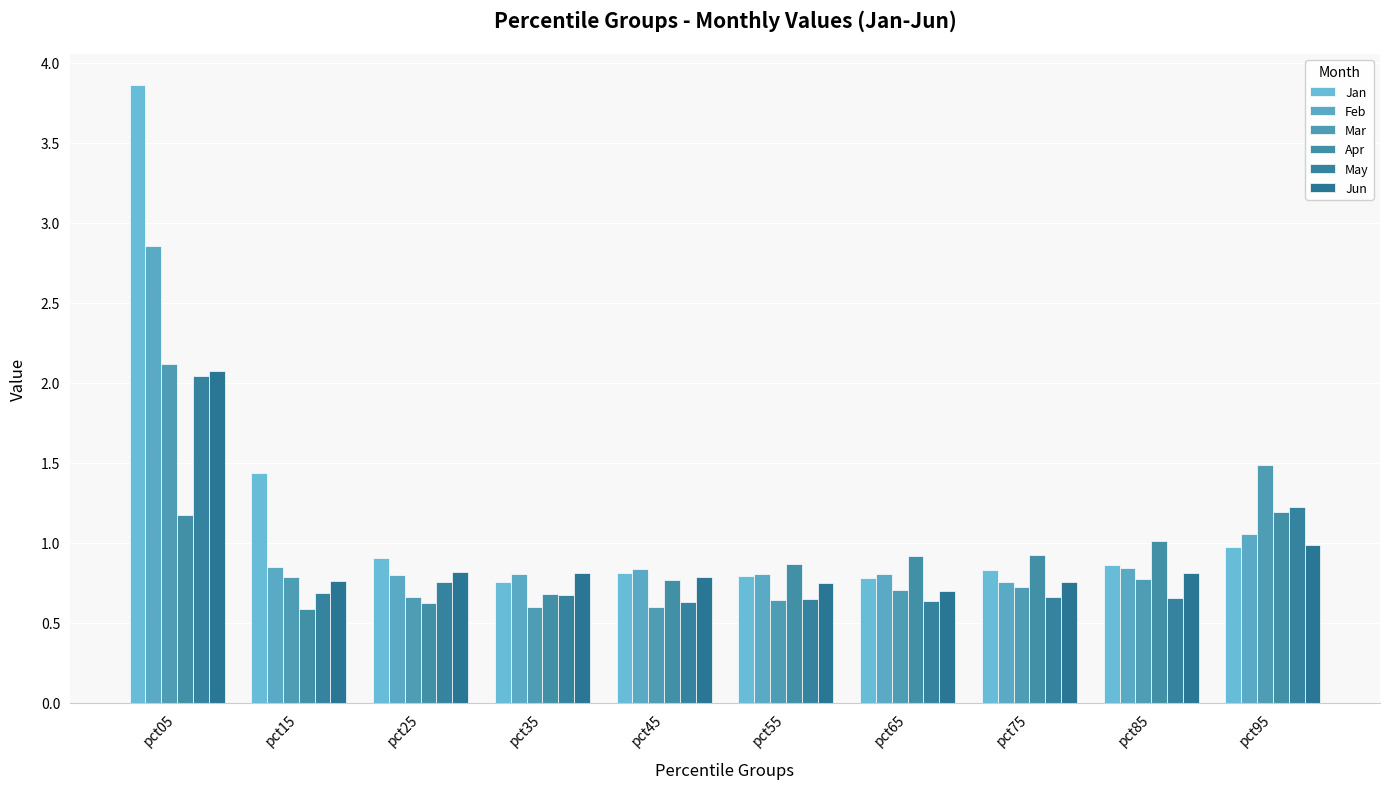

The value of Jun at pct95 is 1.5. True or false?

False